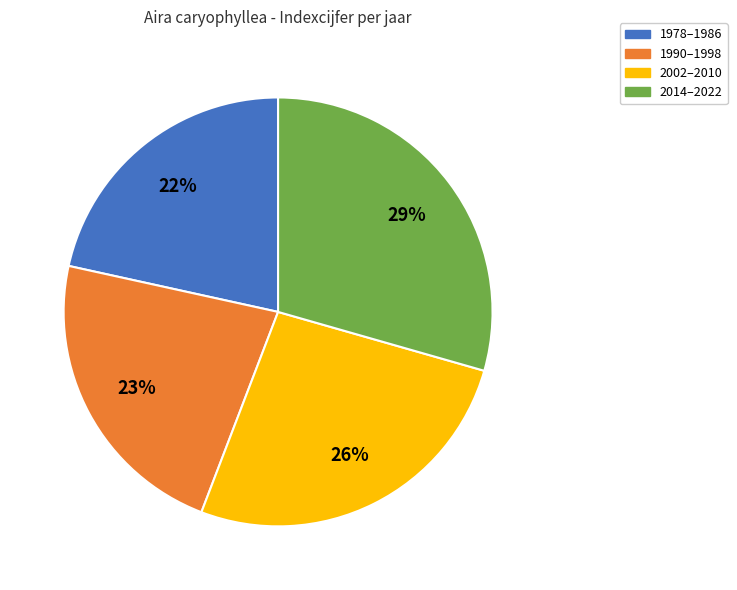

Which slice is the smallest?

1978–1986